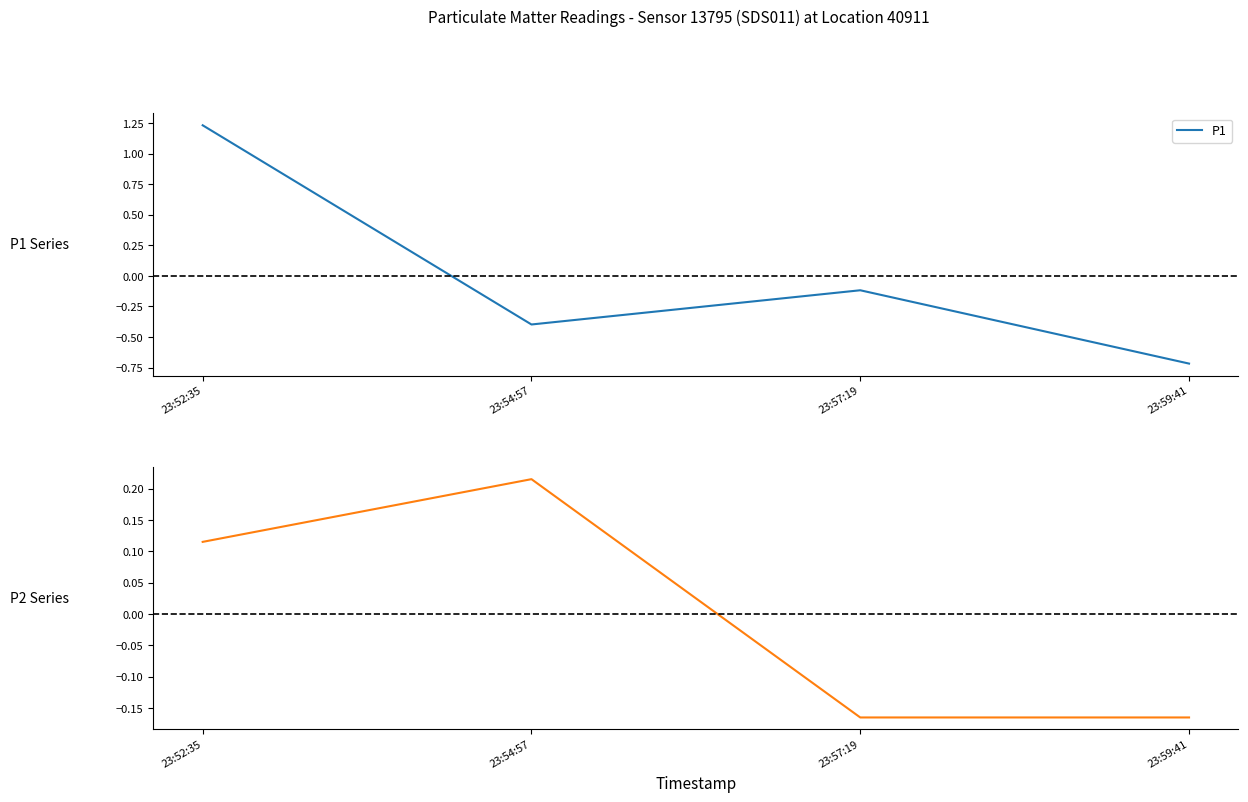

Reading left to right, list all the values displayed in this chart.

P1: 1.2	-0.4	-0.1	-0.7
P2: 0.1	0.2	-0.2	-0.2